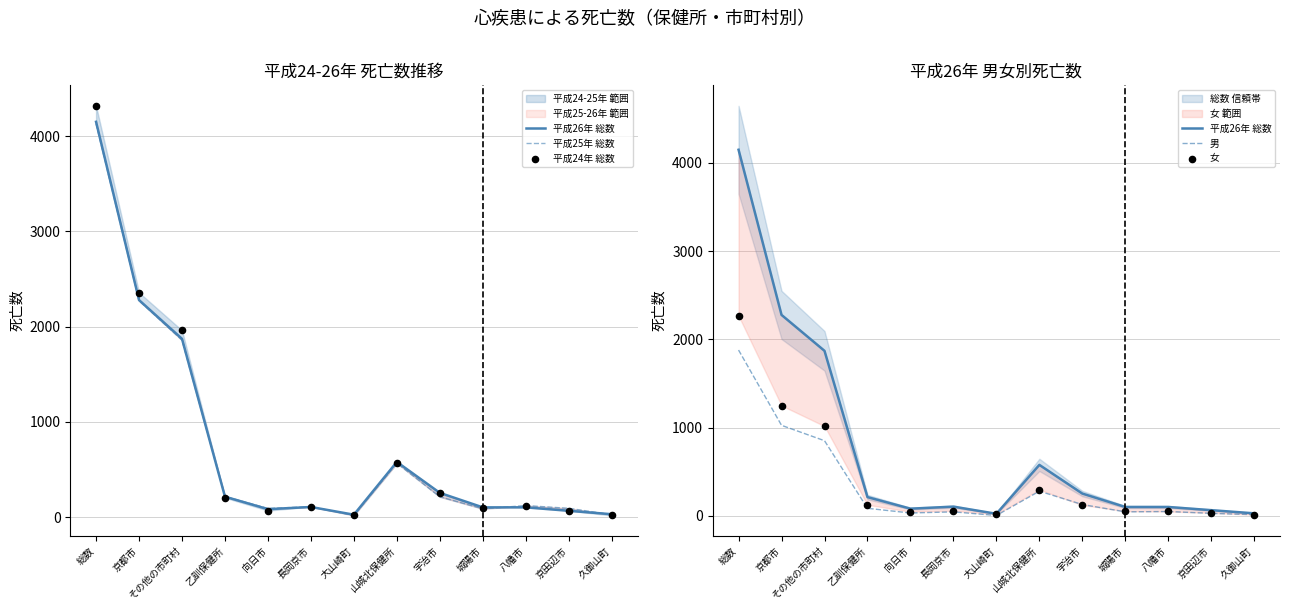

At which category is the sum across all series the highest?

総数